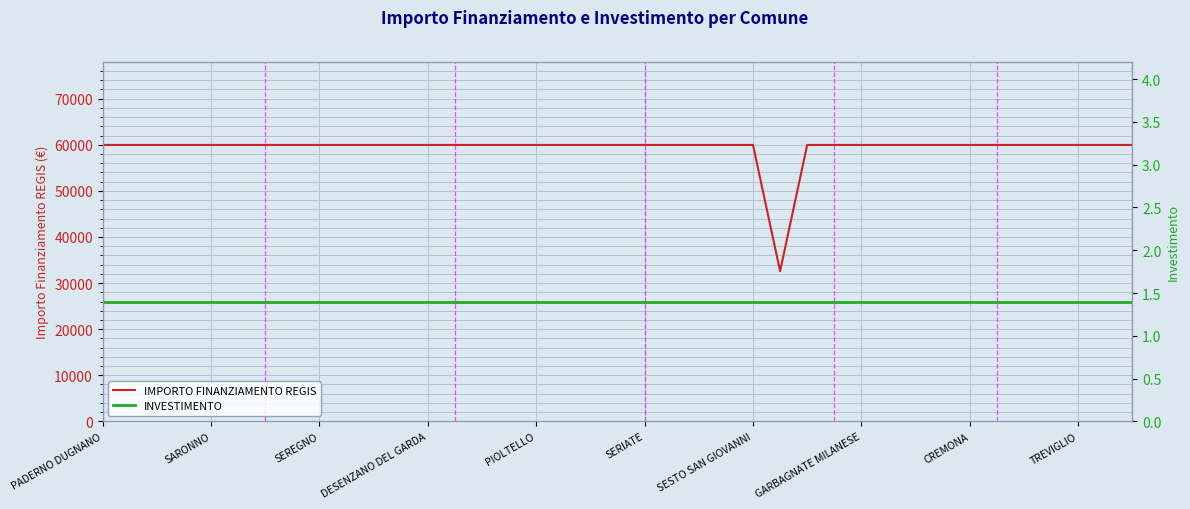

Count the number of categories in the chart.

39